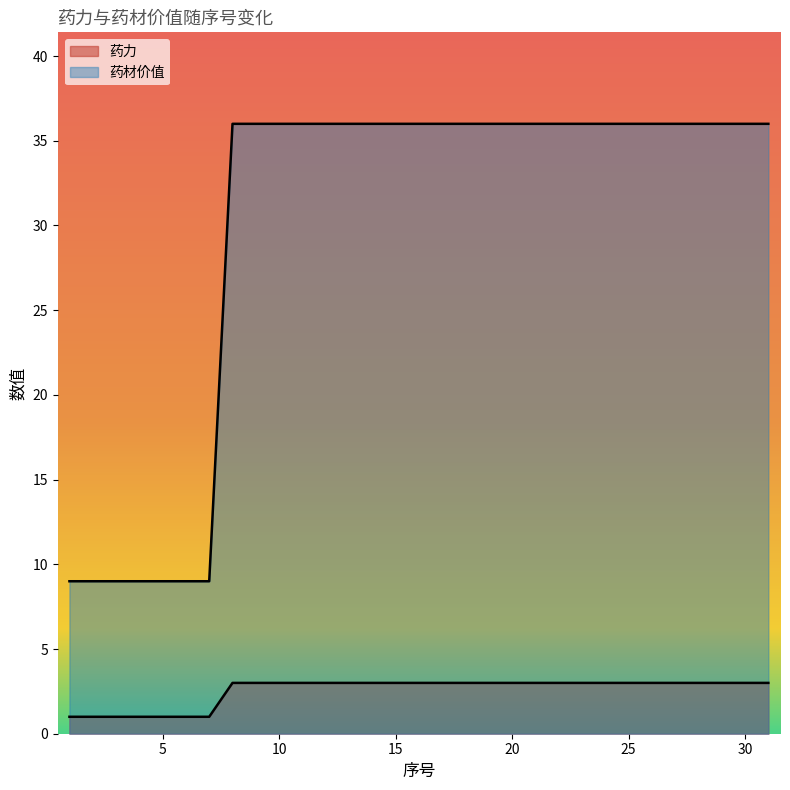

Which series has the widest spread of values?

药材价值